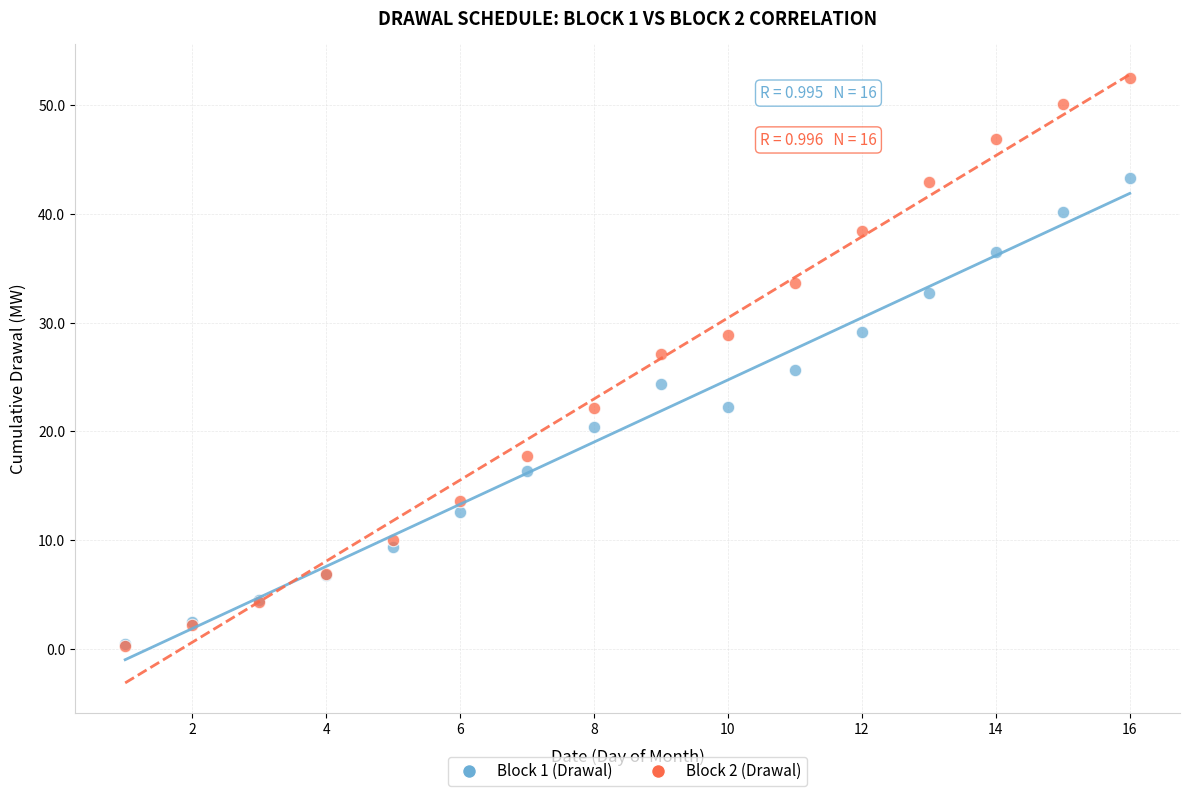

Which series reaches the maximum Y coordinate?

Block 2 (Drawal)